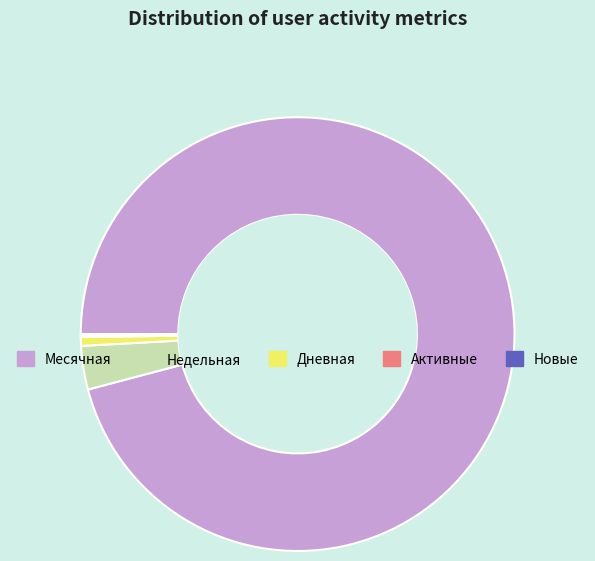

Which category has the biggest portion of the pie?

Месячная